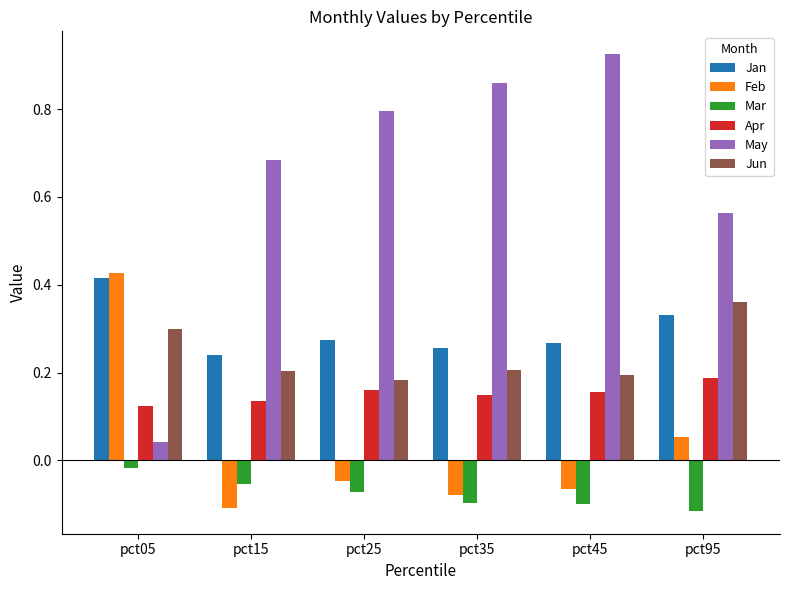

What is the spread (max minus min) of values at pct15?

0.8